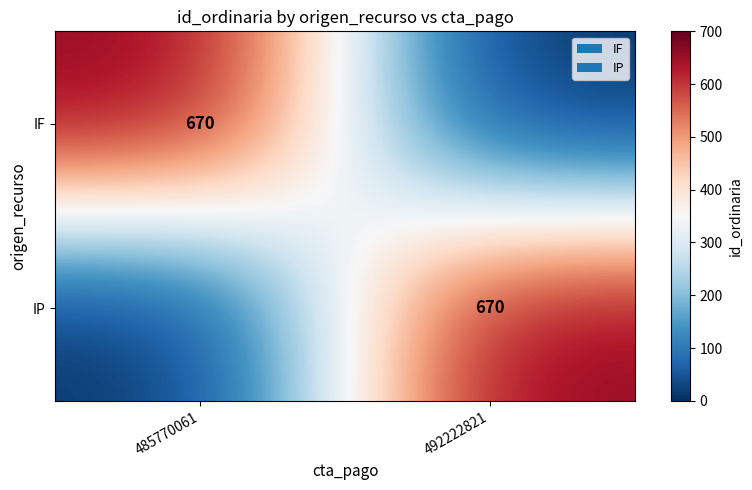

Between 492222821 and 485770061, which is larger?

485770061